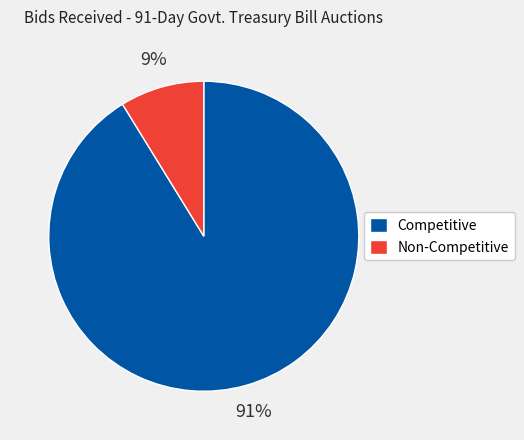

What percentage is the Non-Competitive slice, to the nearest percent?

9%